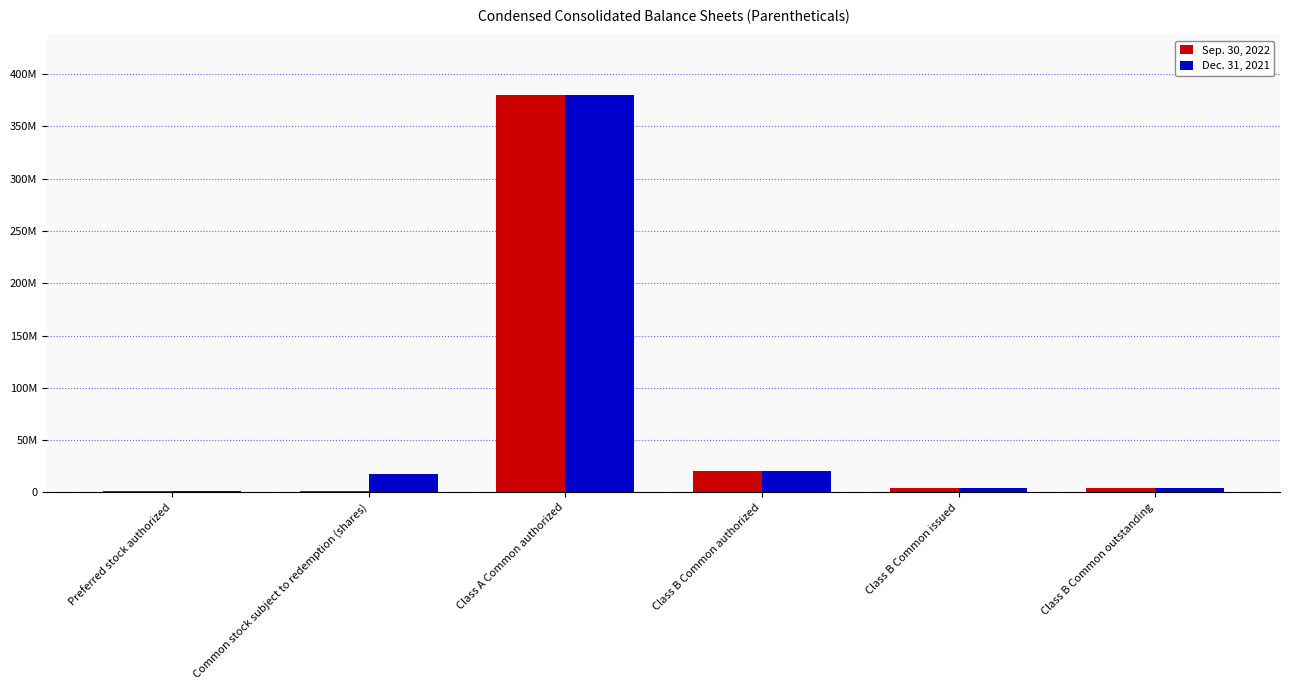

Is it true that Sep. 30, 2022 equals 1000000 at Preferred stock authorized?

True